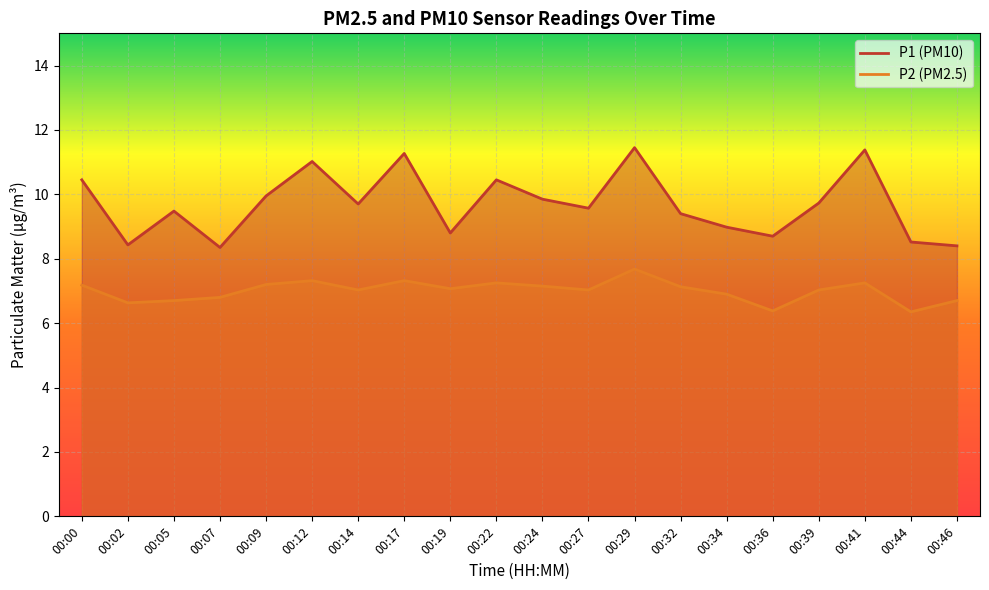

Reading right to left, what are all the values shown in this chart?

P1: 00:46=8.4	00:44=8.5	00:41=11.4	00:39=9.7	00:36=8.7	00:34=9.0	00:32=9.4	00:29=11.4	00:27=9.6	00:24=9.8	00:22=10.4	00:19=8.8	00:17=11.3	00:14=9.7	00:12=11.0	00:09=9.9	00:07=8.3	00:05=9.5	00:02=8.4	00:00=10.4
P2: 00:46=6.7	00:44=6.3	00:41=7.2	00:39=7.0	00:36=6.4	00:34=6.9	00:32=7.1	00:29=7.7	00:27=7.0	00:24=7.2	00:22=7.2	00:19=7.1	00:17=7.3	00:14=7.0	00:12=7.3	00:09=7.2	00:07=6.8	00:05=6.7	00:02=6.6	00:00=7.2